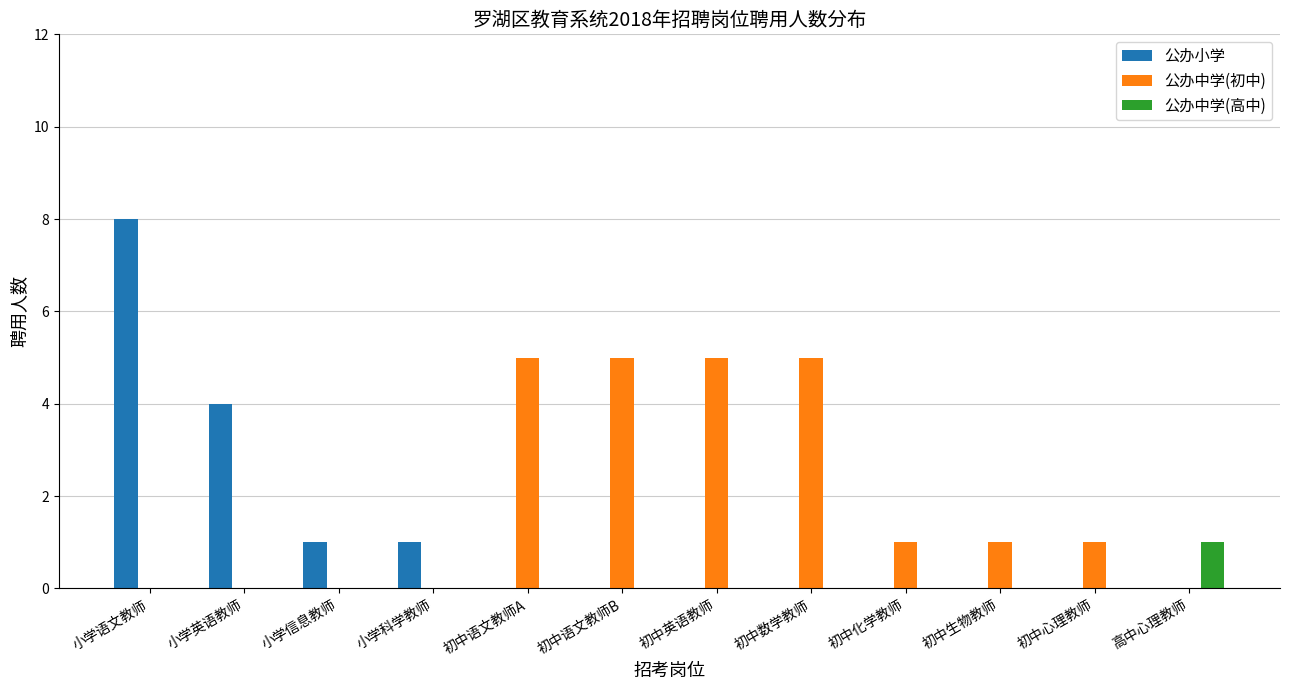

Which series has the largest total across all categories?

公办中学(初中)